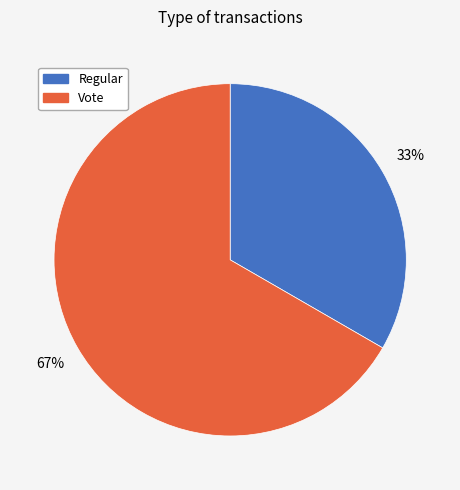

Is it true that Vote is 60% of the pie?

False